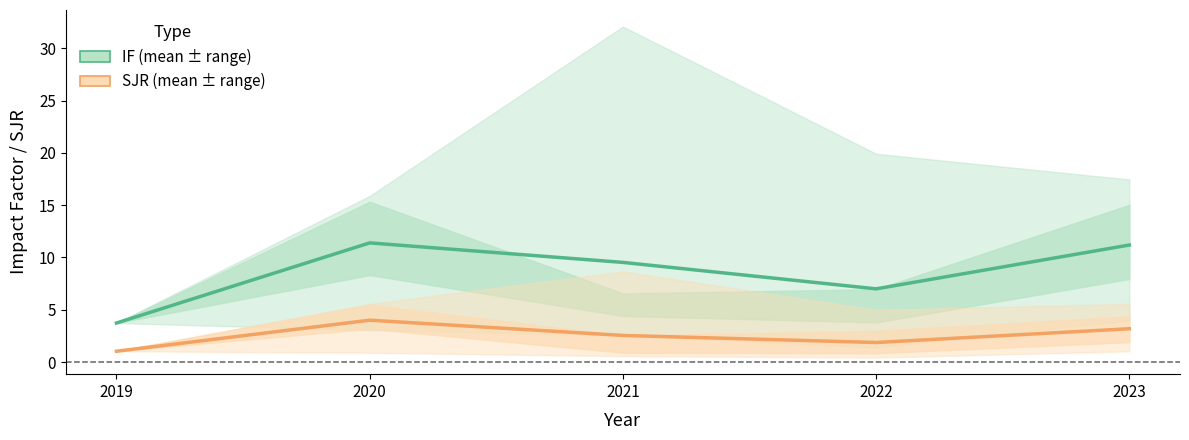

What is the average value of the IF (mean) series?

8.6